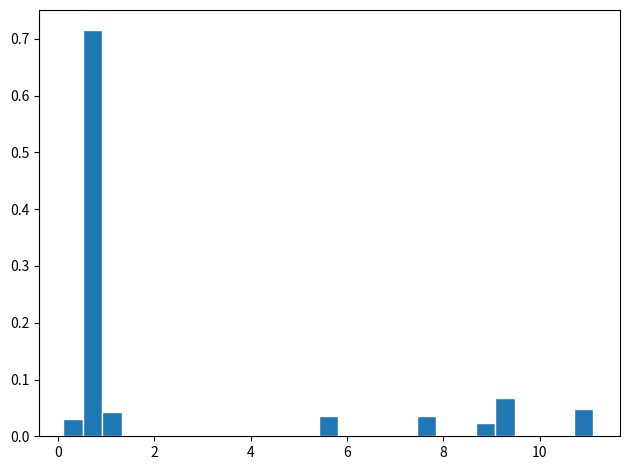

Read against the x-axis, roughly where is the centre of the tallest bar?

0.8